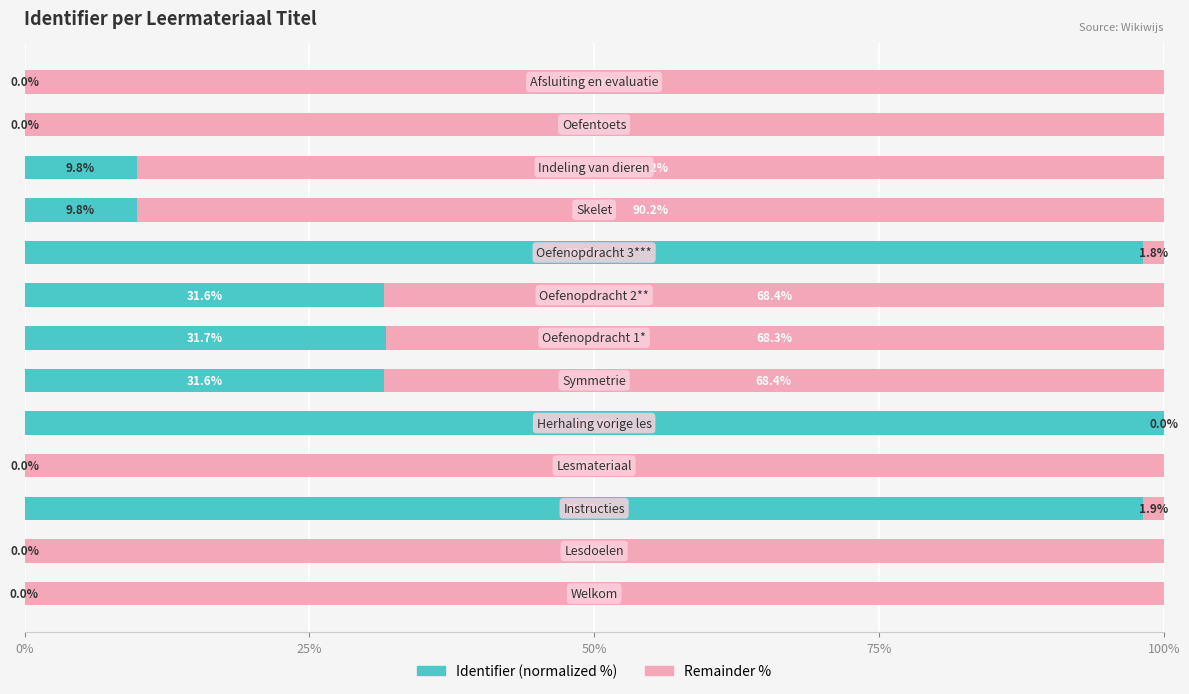

What is the highest value of the Identifier (normalized %) series?

100.0